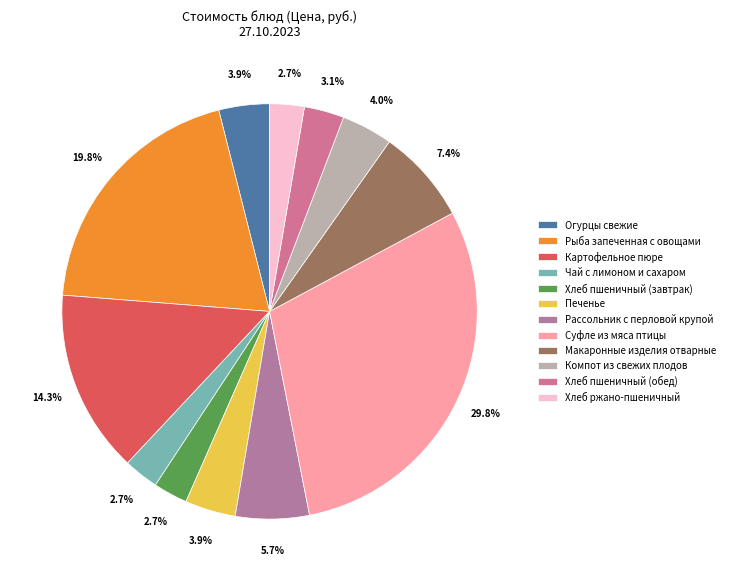

Is it true that Компот из свежих плодов is 1% of the pie?

False